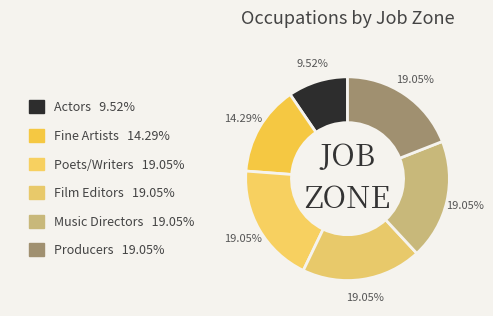

How many slices are in this pie chart?

6